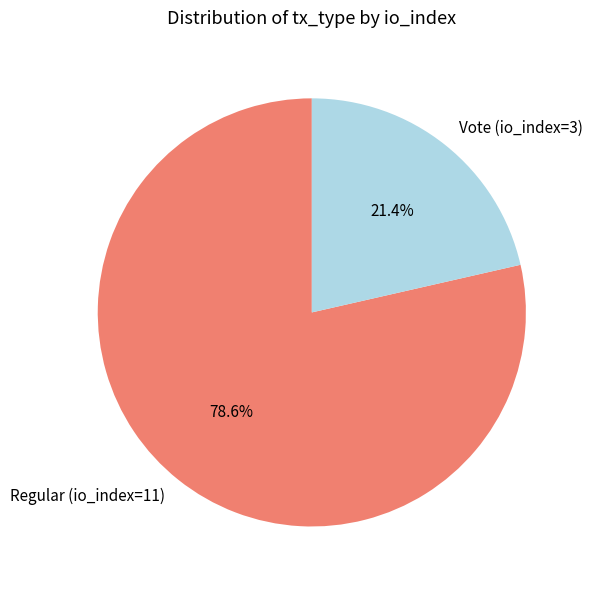

What is the largest slice in the pie chart?

Regular (io_index=11)